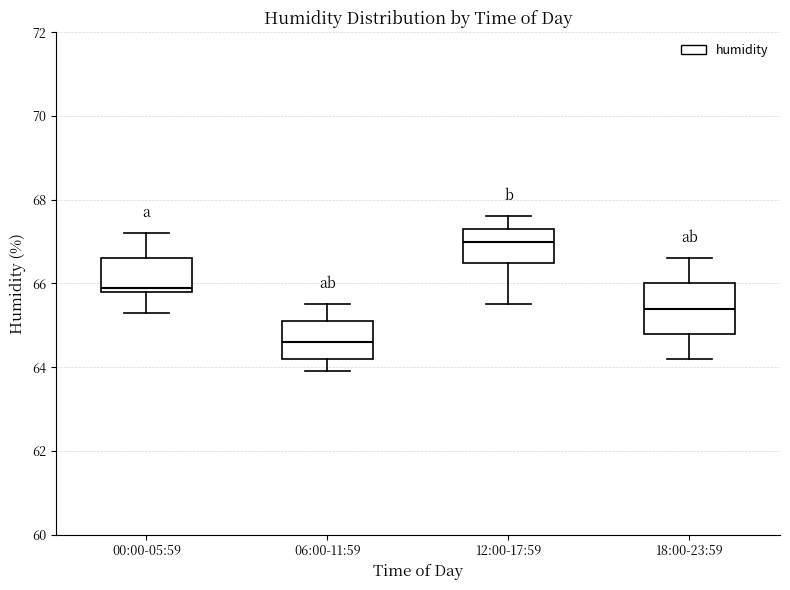

Where does the median line of the box for 12:00-17:59 sit on the y-axis? The values are not printed on the chart, so give them approximately, as read against the axis.

67.0